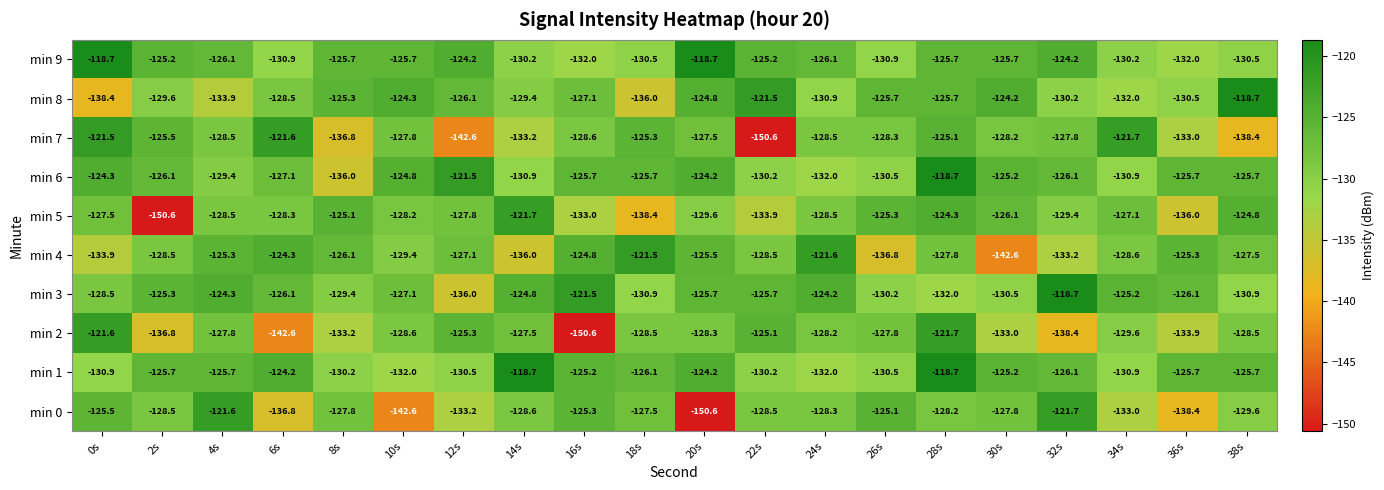

Is it true that min 0 equals -125.5 at 0s?

True